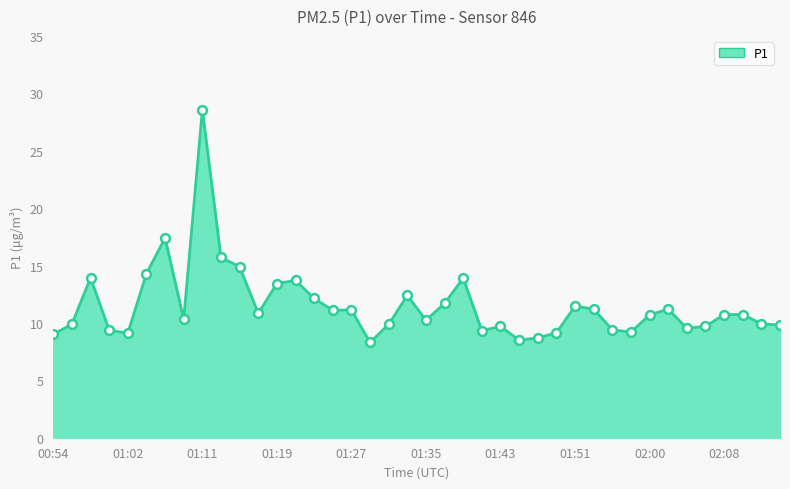

What is the difference between the maximum and minimum values?

20.3